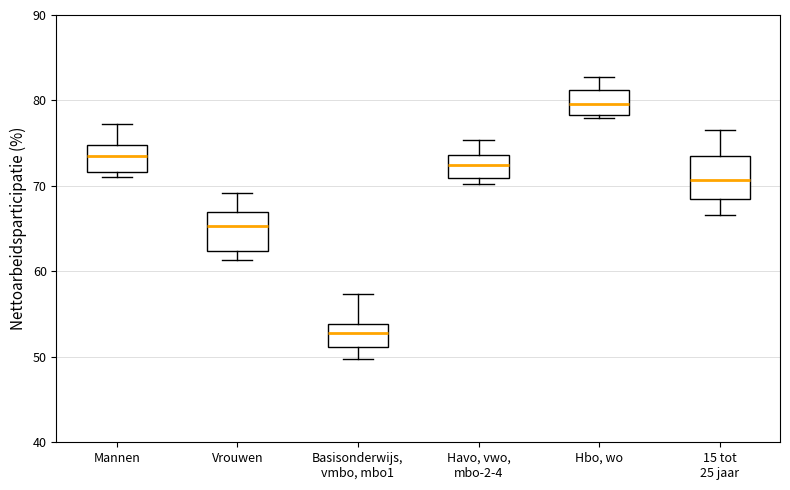

Where does the upper whisker of the box for Havo, vwo, mbo-2-4 end on the y-axis? The values are not printed on the chart, so give them approximately, as read against the axis.

75